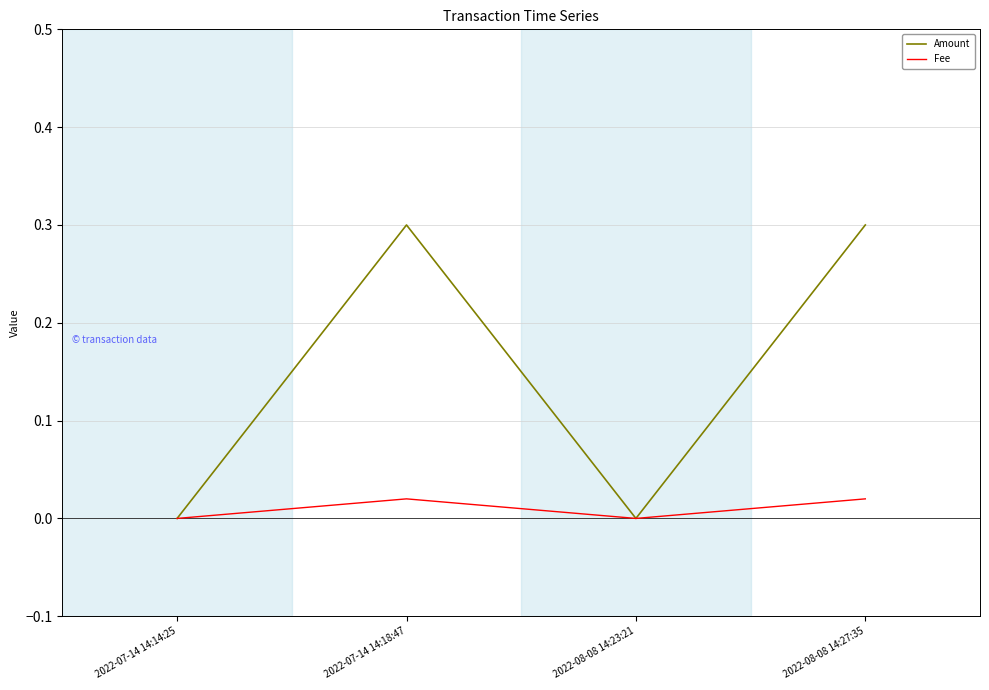

How many lines are shown in the chart?

2